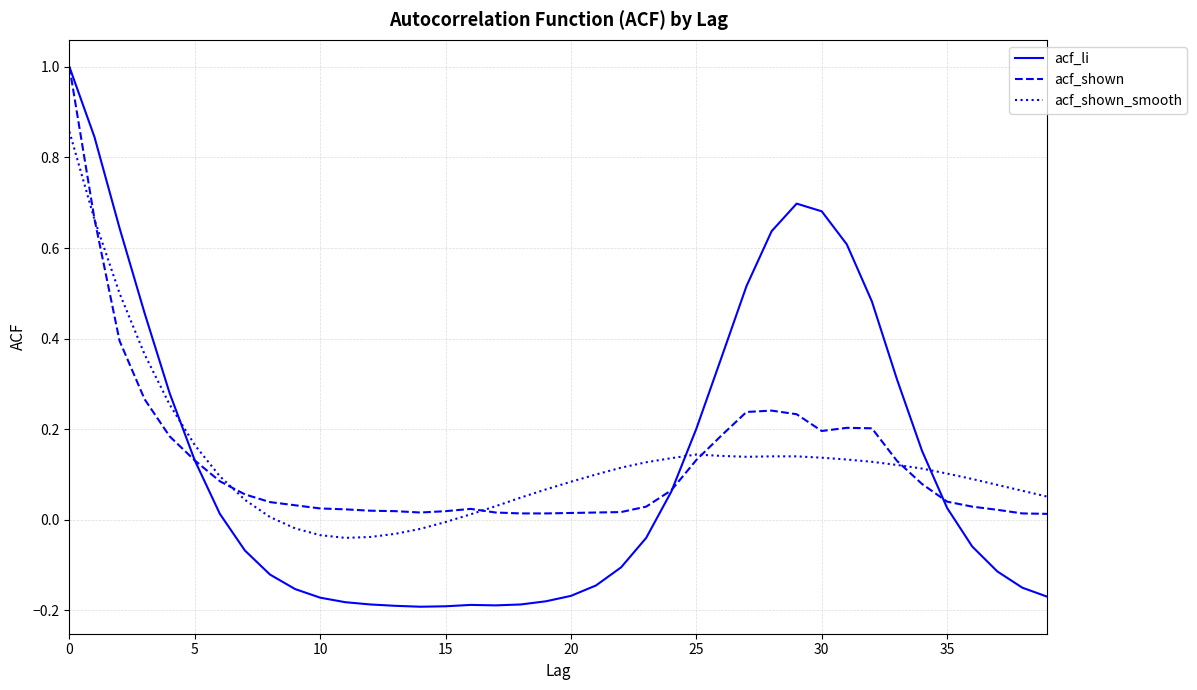

What is the greatest value displayed?

1.0